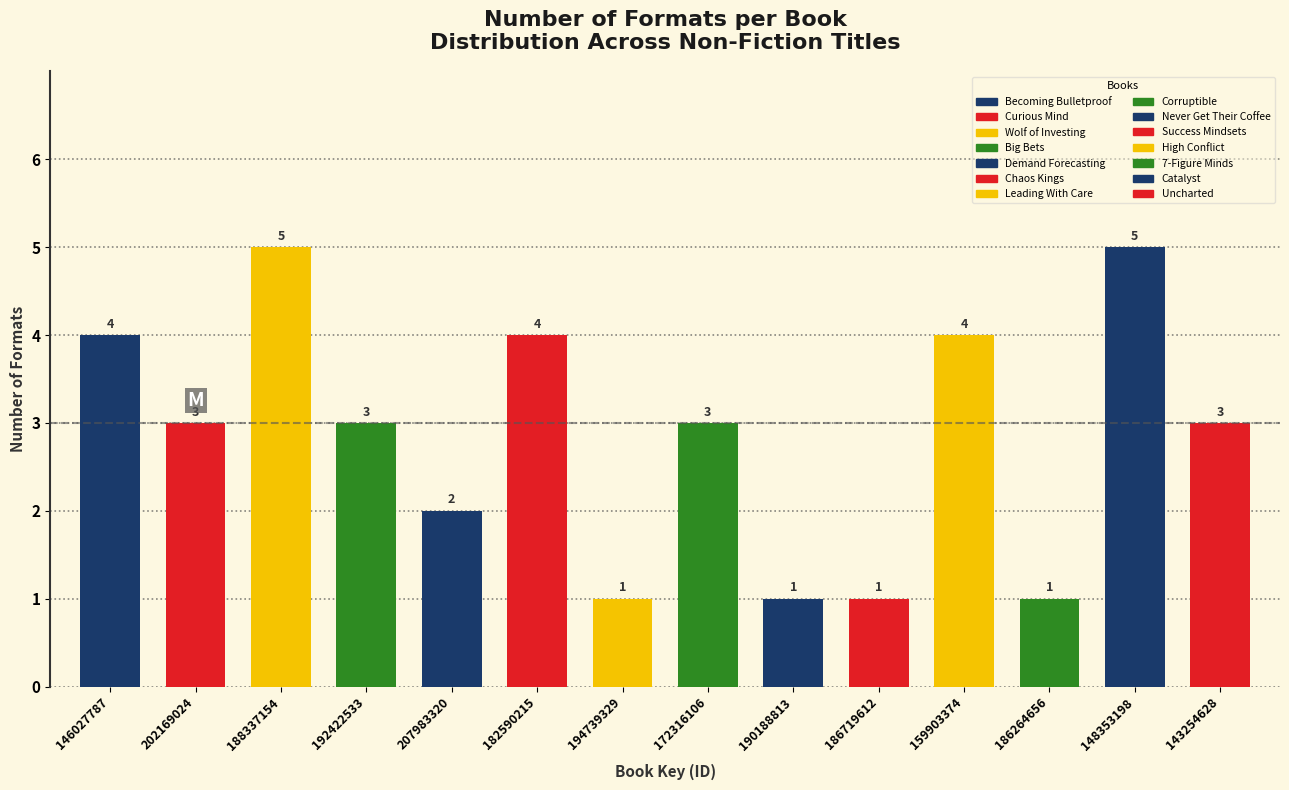

Reading left to right, list all the values displayed in this chart.

146027787=4	202169024=3	188337154=5	192422533=3	207983320=2	182590215=4	194739329=1	172316106=3	190188813=1	186719612=1	159903374=4	186264656=1	148353198=5	143254628=3